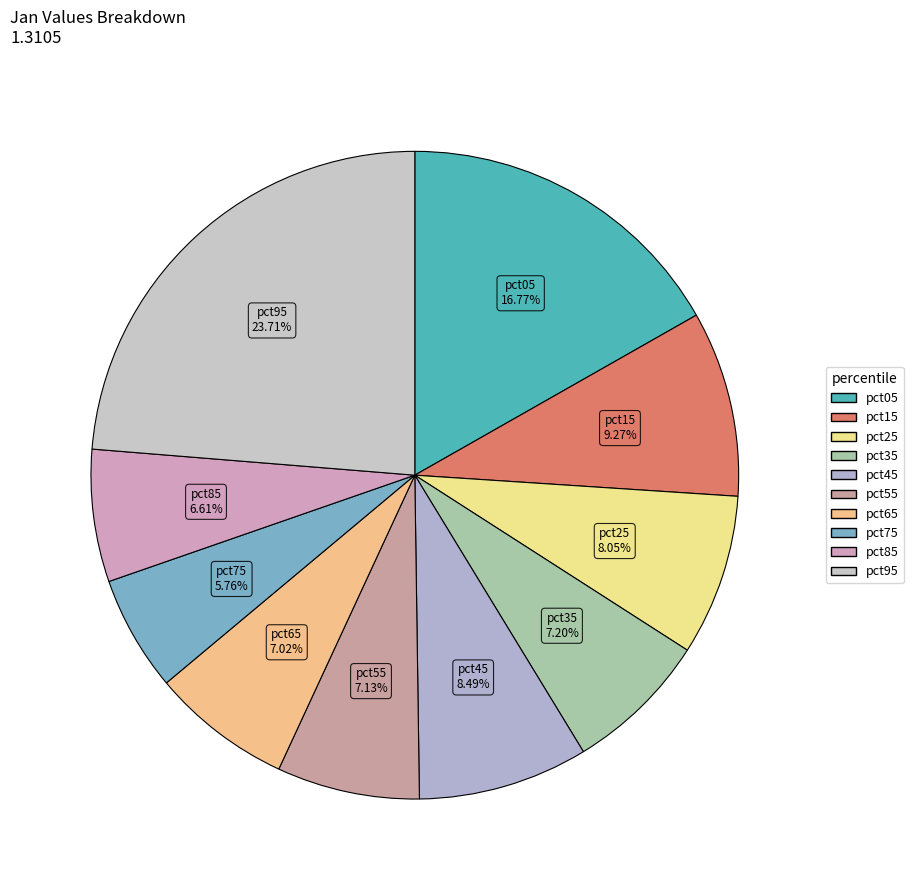

To the nearest percent, what is the average slice percentage?

10%